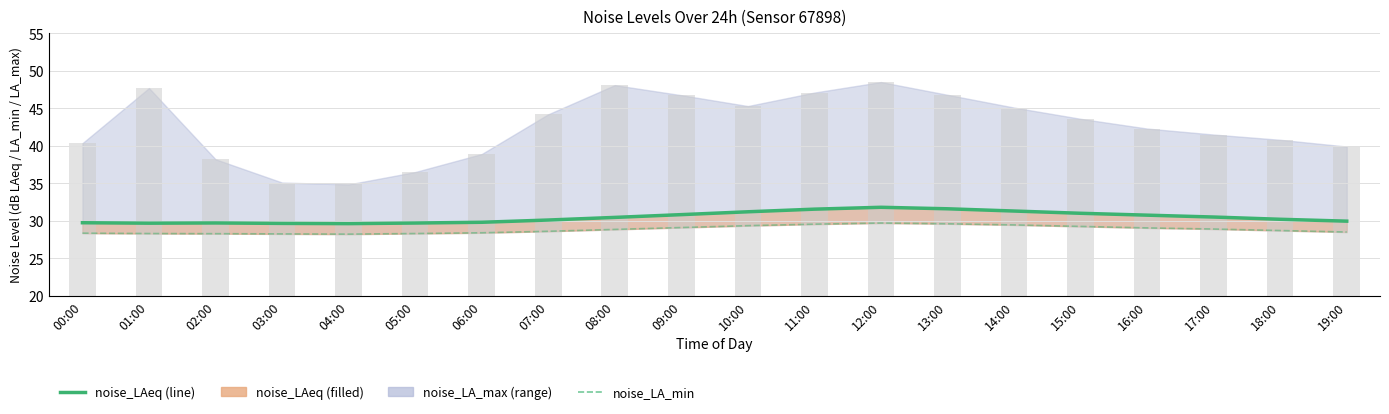

Rank the series at 11:00 from lowest to highest value.

noise_LA_min, noise_LAeq_line, noise_LA_max_bar